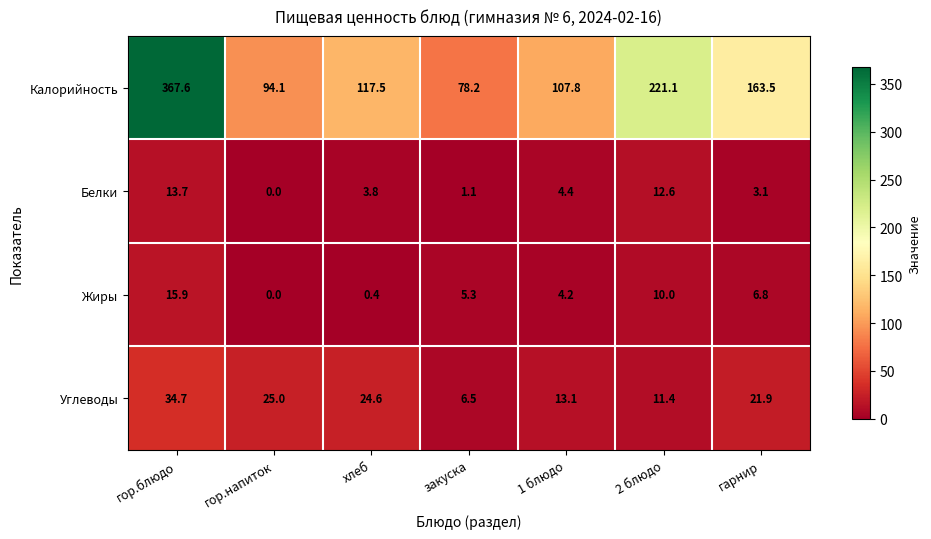

How many values in the Углеводы series exceed 21?

4